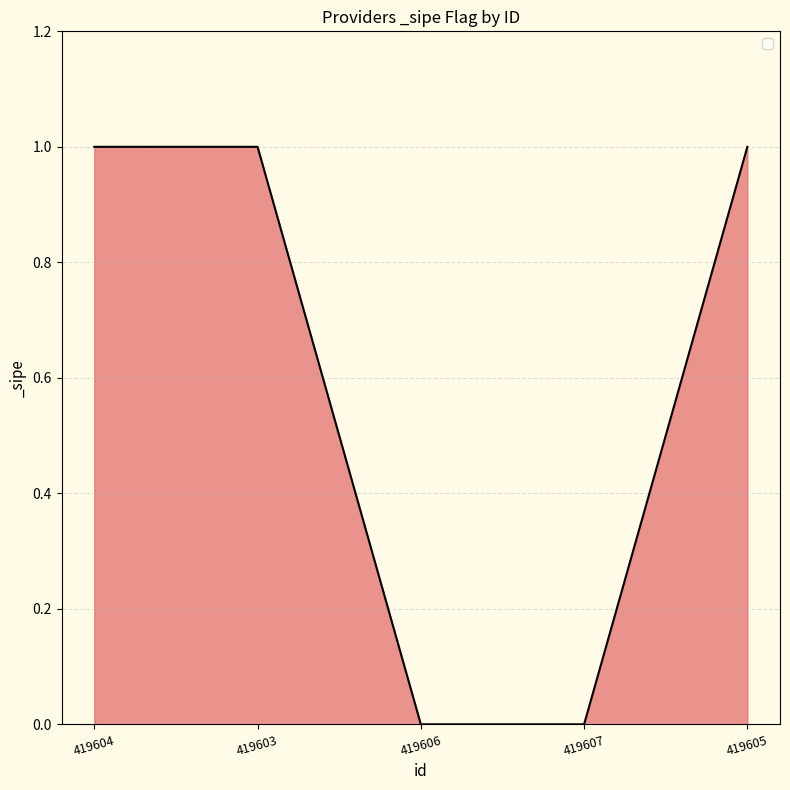

What is the difference between the values at 419605 and 419607?

1